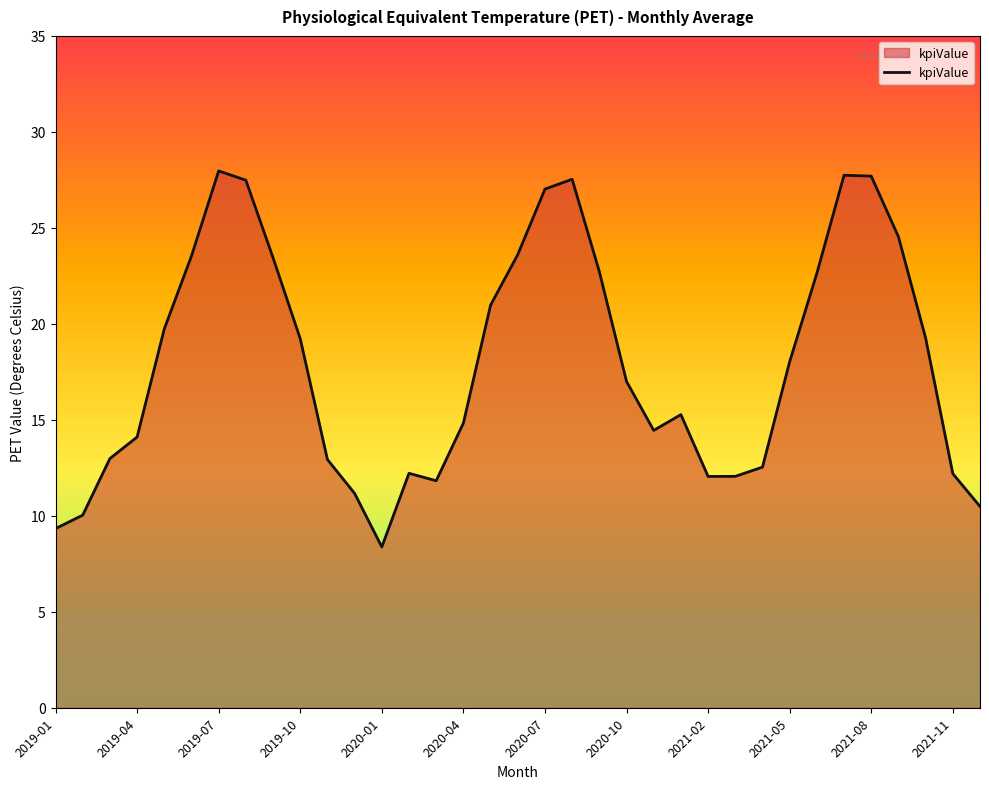

How many lines are shown in the chart?

1